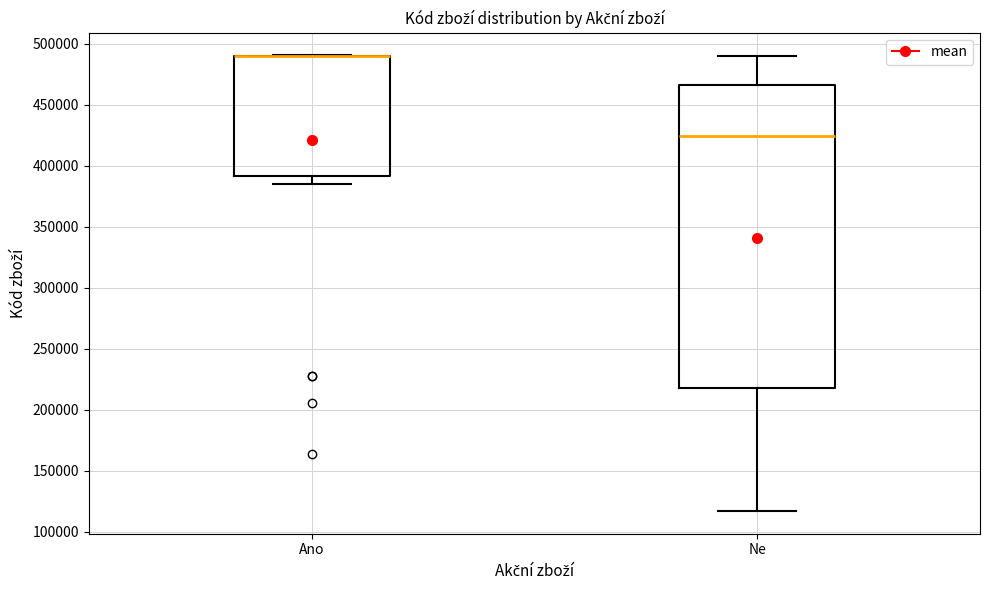

Comparing the boxes themselves (not the whiskers), which one is the tallest?

Ne